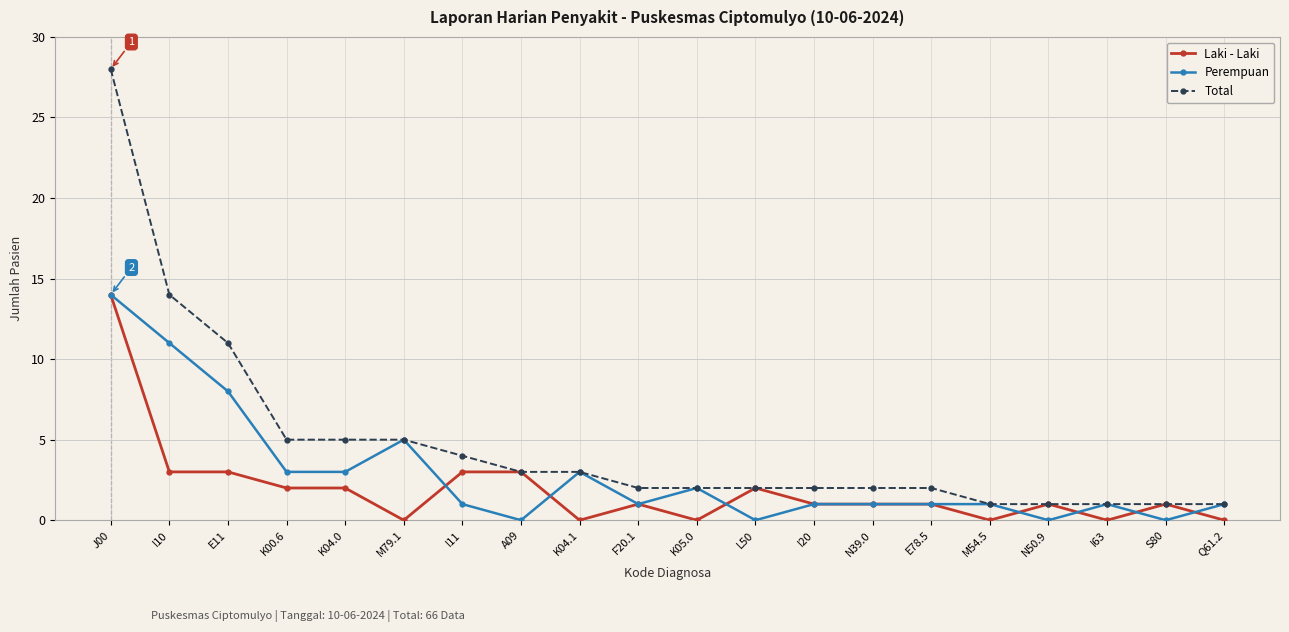

What are all the series names shown in the legend?

Laki - Laki, Perempuan, Total